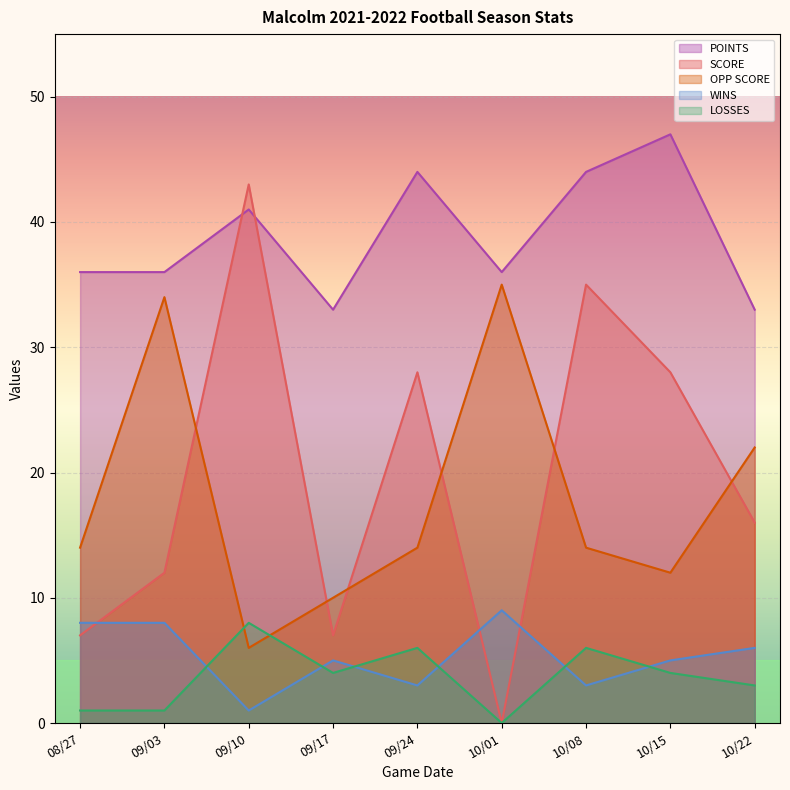

After their last crossing, which series has the higher values: SCORE or OPP SCORE?

OPP SCORE